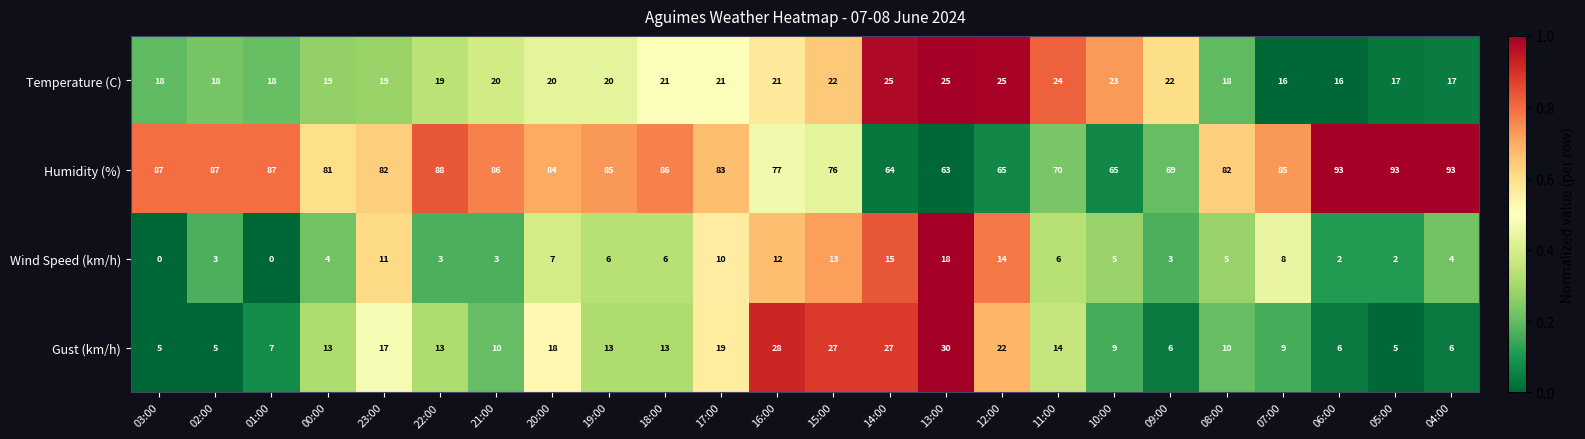

Which series has the largest total across all categories?

Humidity (%)